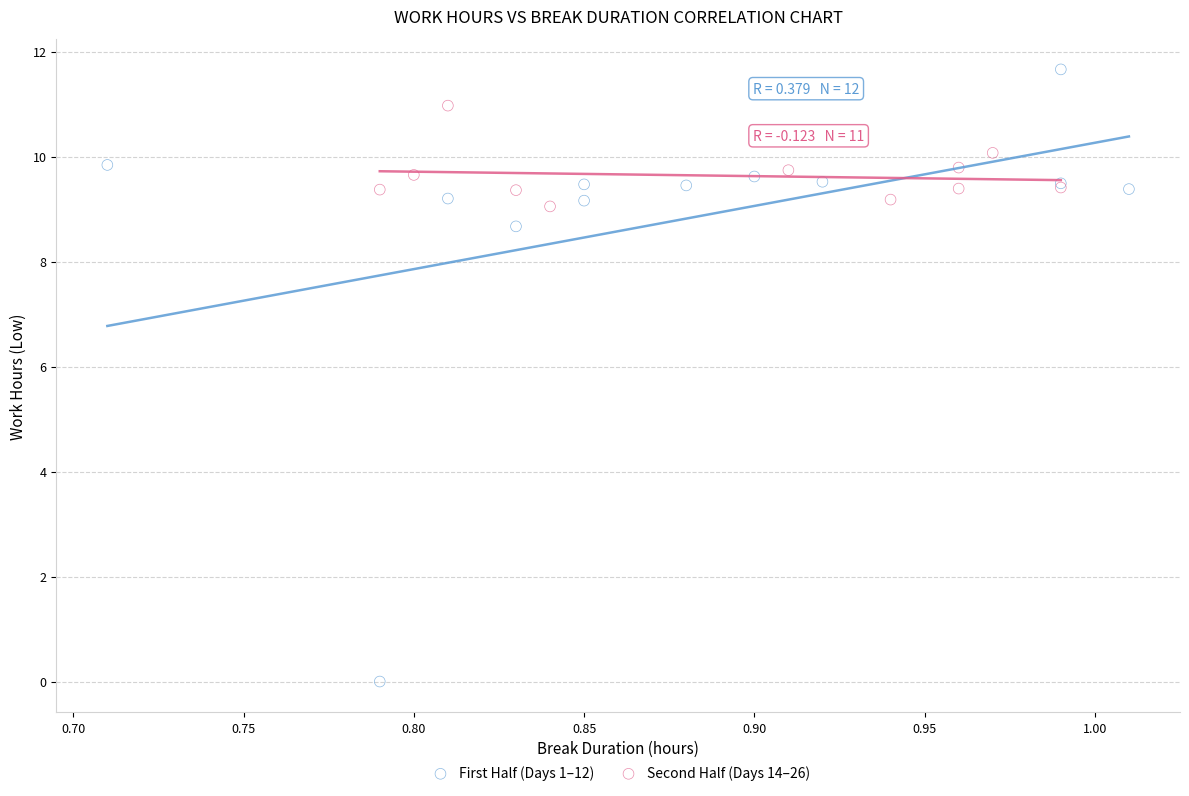

Which series contains the lowest Y value?

First Half (Days 1–12)